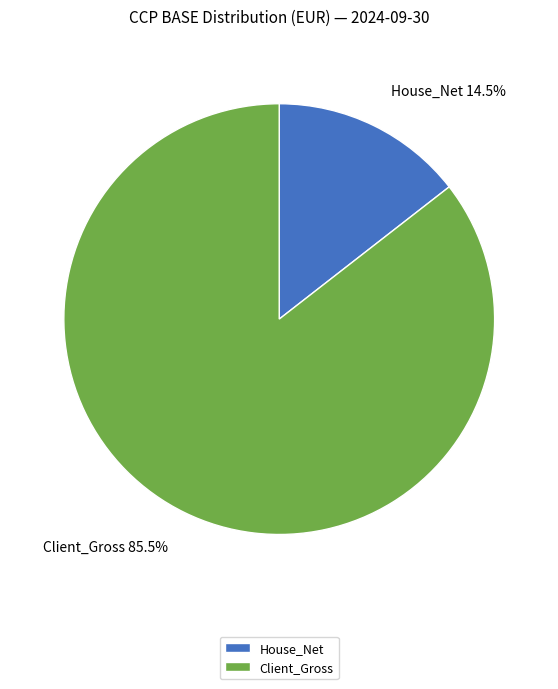

Which has a higher value, Client_Gross or House_Net?

Client_Gross